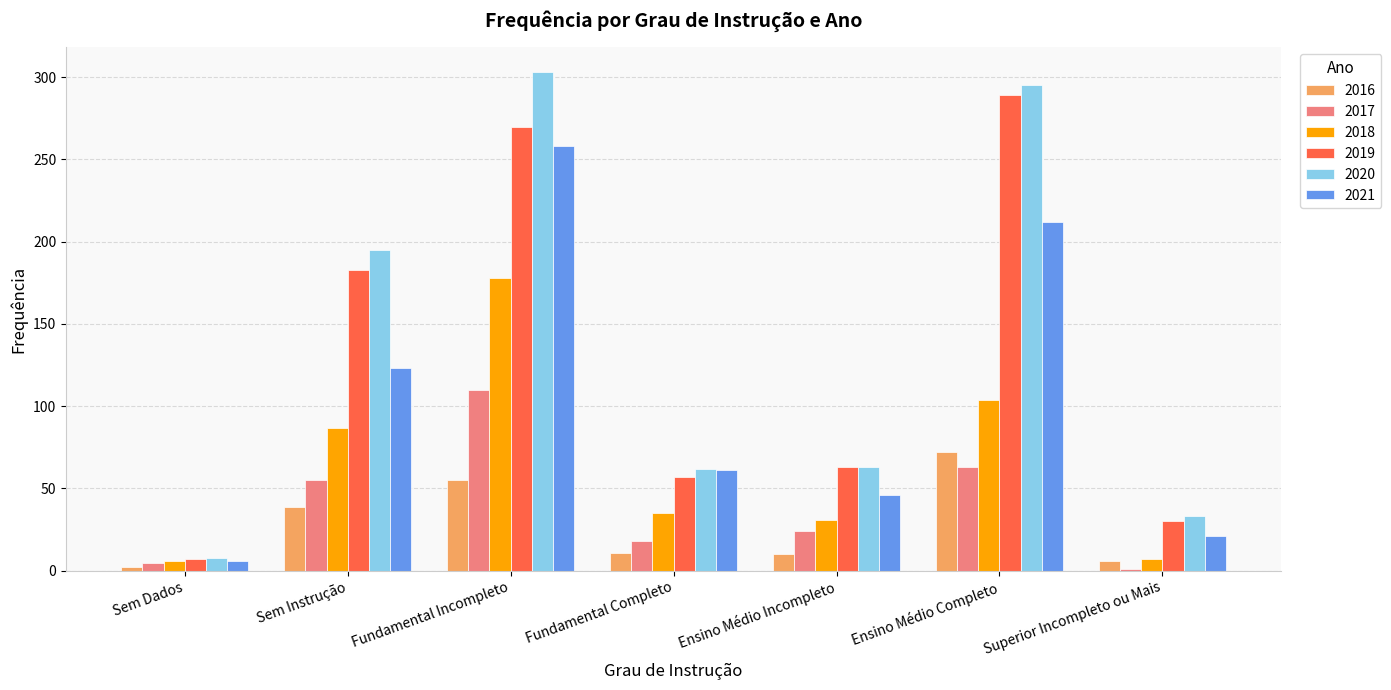

What is the difference between the highest and lowest values at Fundamental Completo?

51